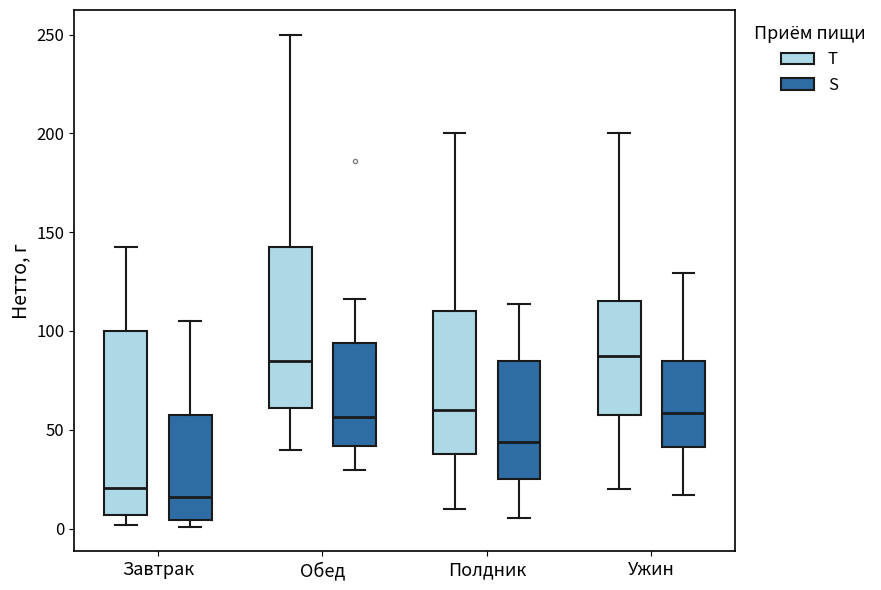

Reading left to right, transcribe this box plot: for each box, give where its median line is, the range the box spans, and where its two whiskers end, as read against the y-axis. The values are not printed on the chart, so give them approximately, as read against the axis.

Завтрак (T): median 20, box 5 to 100, whiskers 0 to 140
Завтрак (S): median 15, box 5 to 55, whiskers 0 to 105
Обед (T): median 85, box 60 to 145, whiskers 40 to 250
Обед (S): median 55, box 40 to 95, whiskers 30 to 115
Полдник (T): median 60, box 40 to 110, whiskers 10 to 200
Полдник (S): median 45, box 25 to 85, whiskers 5 to 115
Ужин (T): median 90, box 60 to 115, whiskers 20 to 200
Ужин (S): median 60, box 40 to 85, whiskers 15 to 130